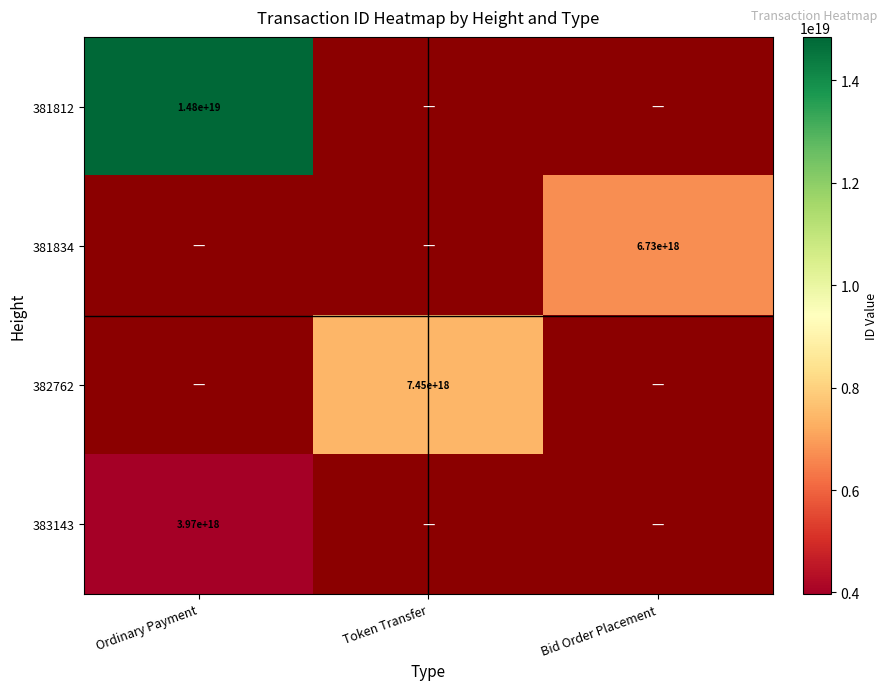

At how many categories does at least one series exceed 13889958149472862208?

1